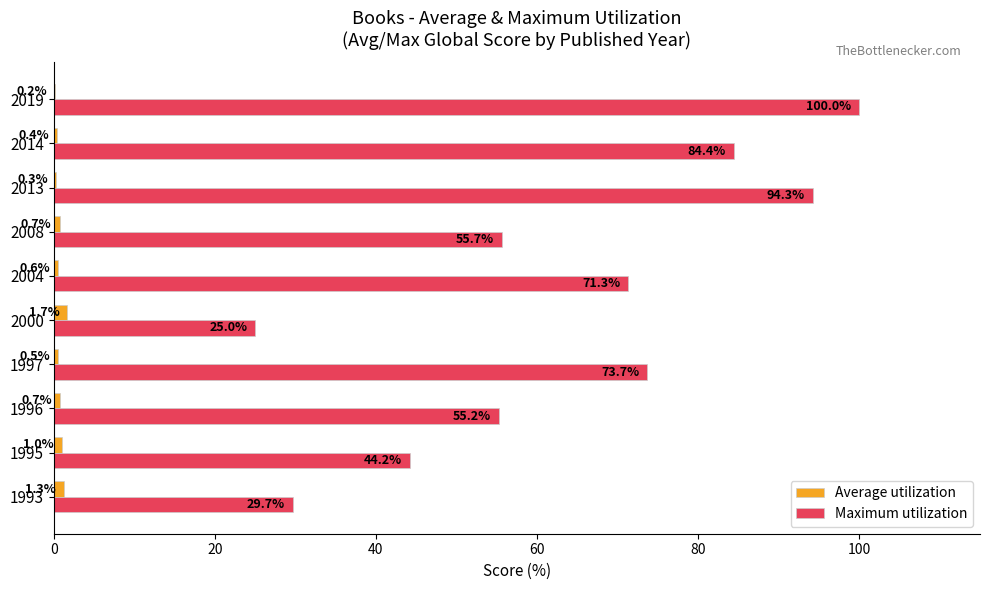

What are all the series names shown in the legend?

Average utilization, Maximum utilization